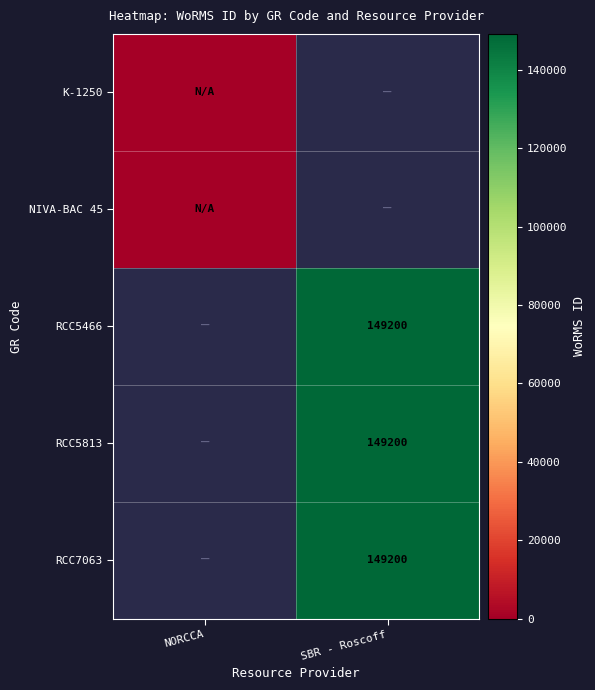

Which series has the largest range (max minus min)?

K-1250